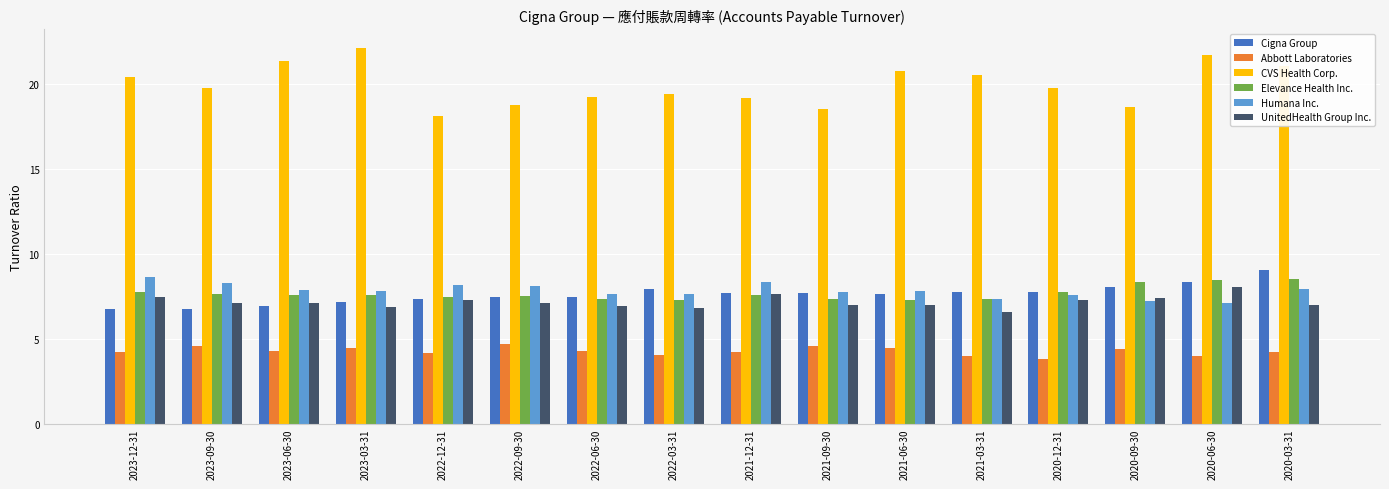

What is the total value across all series at 2022-12-31?

52.4